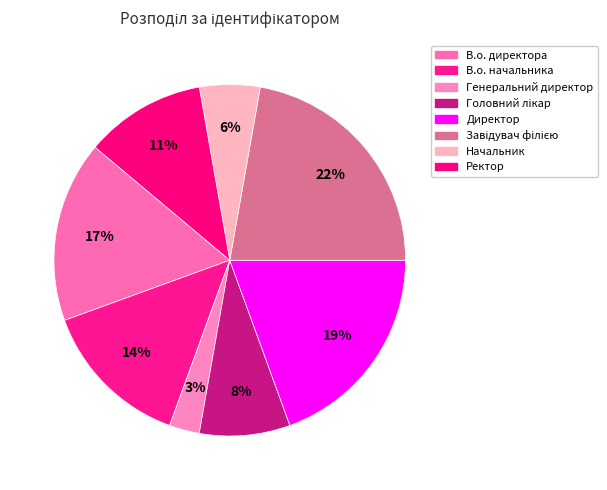

To the nearest percent, what is the average slice percentage?

12%